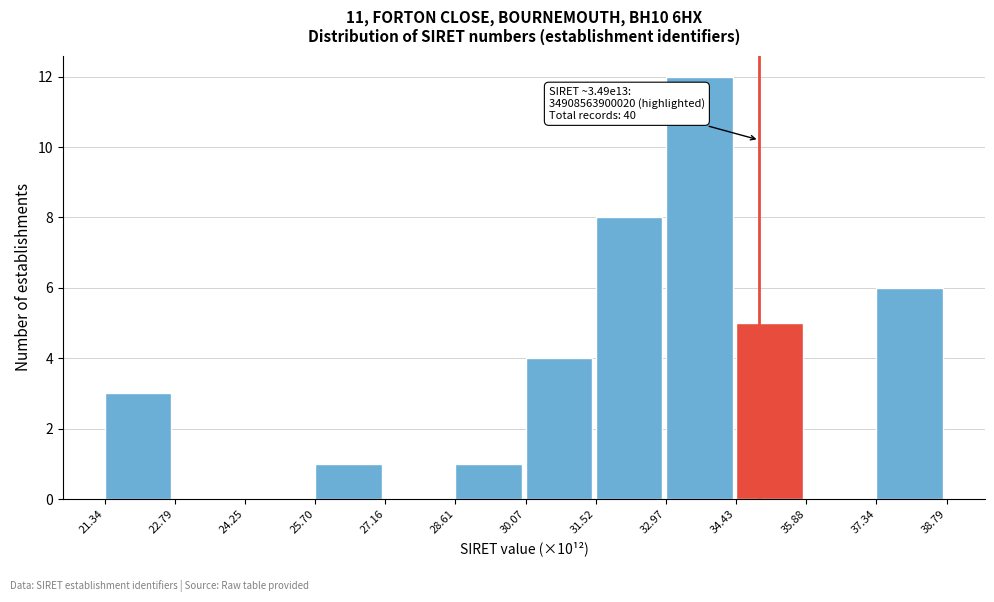

Reading left to right, list all the values displayed in this chart.

21.34=3	22.79=0	24.25=0	25.70=1	27.16=0	28.61=1	30.07=4	31.52=8	32.97=12	34.43=5	35.88=0	37.34=6